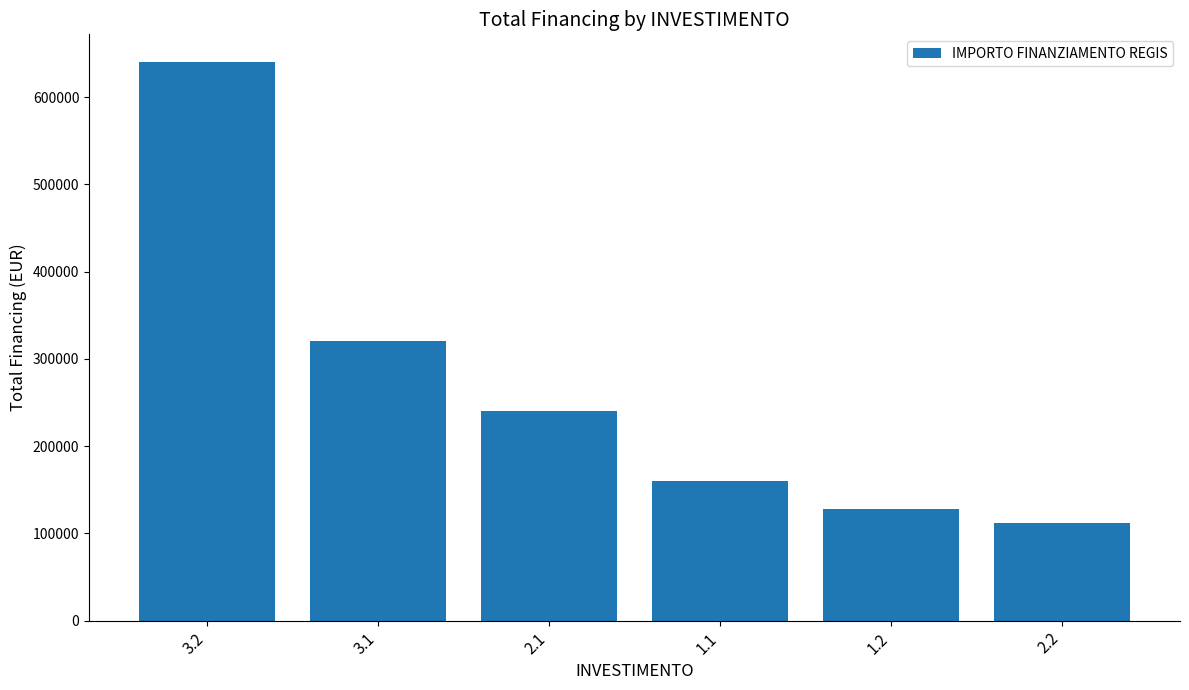

Which has a higher value, 3.1 or 1.1?

3.1